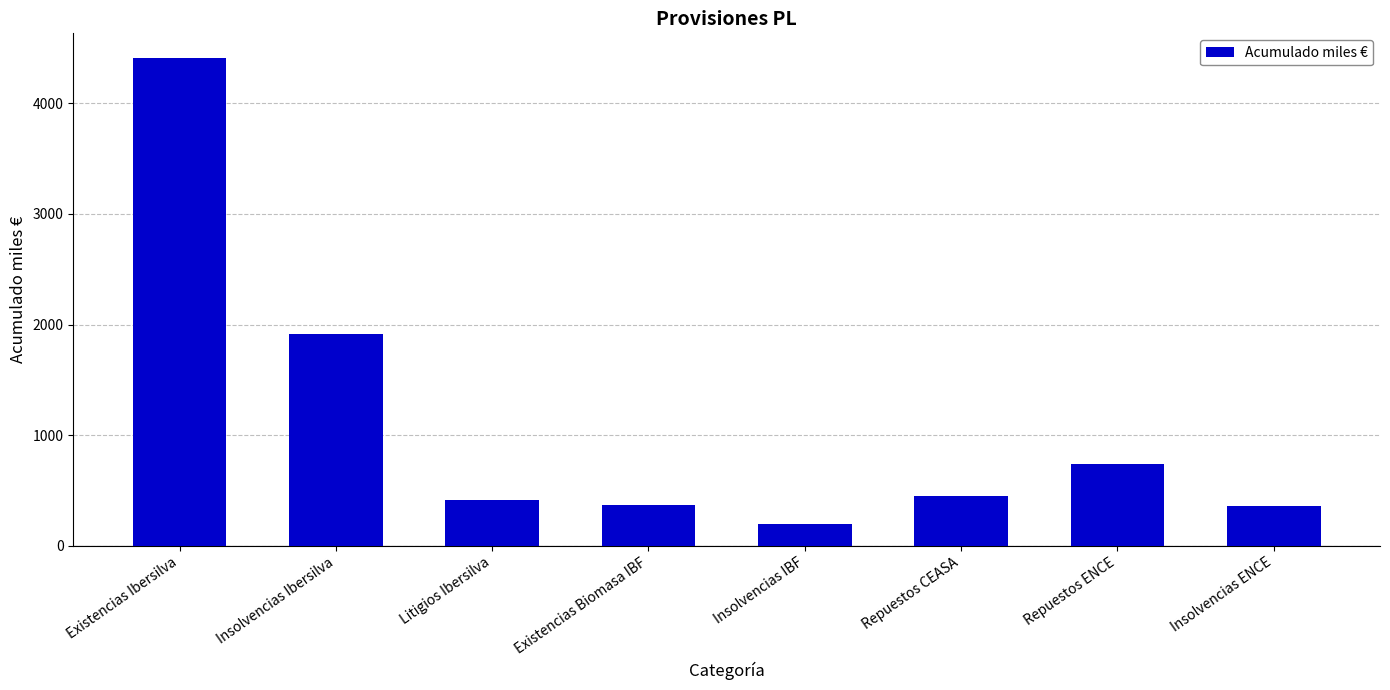

What is the label of the 5th bar from the right?

Existencias Biomasa IBF